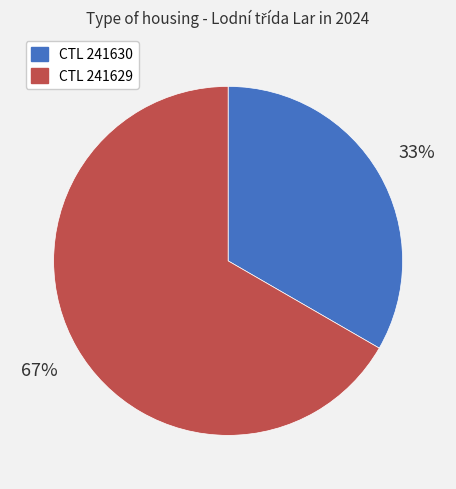

To the nearest percent, what is the average slice percentage?

50%